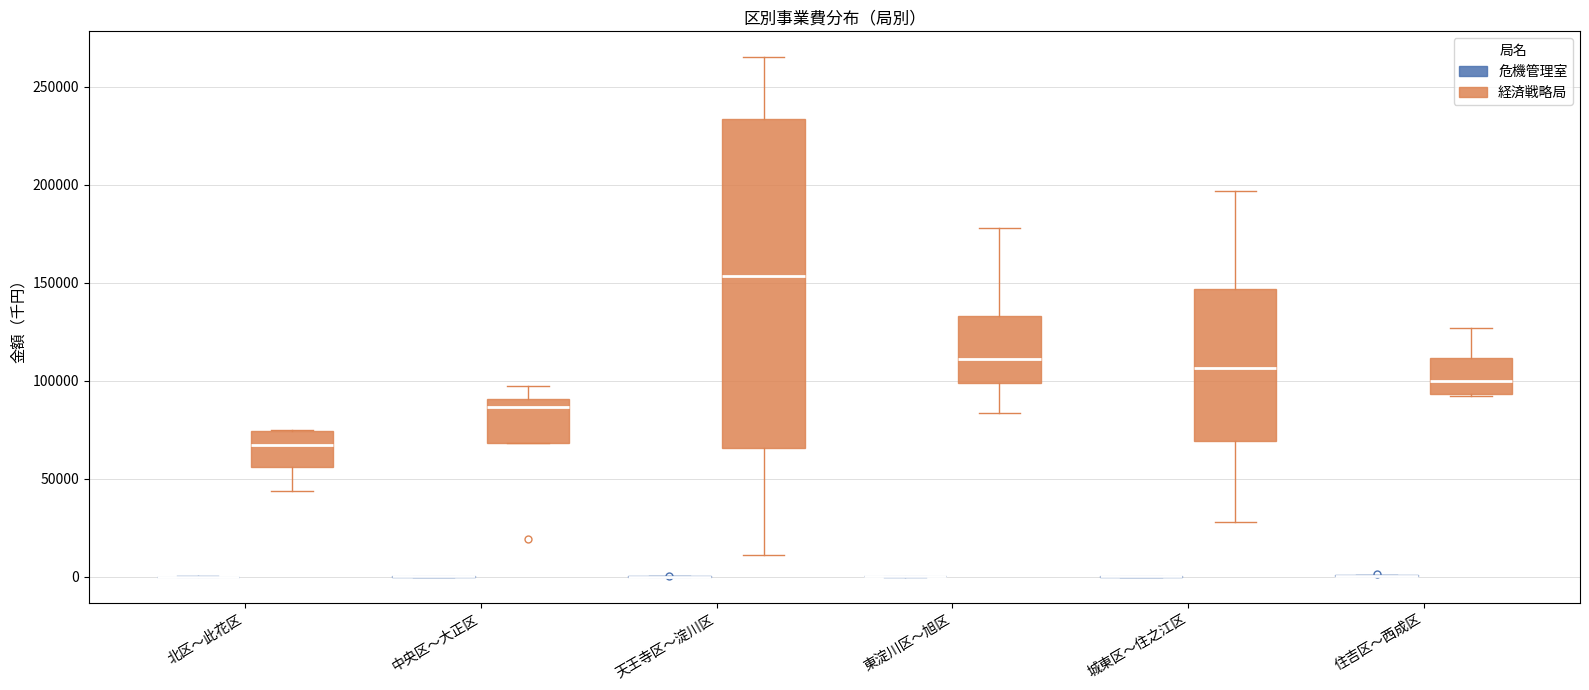

Reading left to right, read every box against the y-axis: the position of its median line, the range the box covers, and the ends of its whiskers. The values are not printed on the chart, so give them approximately, as read against the axis.

北区〜此花区 (危機管理室): box collapsed to a line at 0, whiskers 0 to 0
北区〜此花区 (経済戦略局): median 65000, box 55000 to 75000, whiskers 45000 to 75000
中央区〜大正区 (危機管理室): box collapsed to a line at 0, whiskers 0 to 0
中央区〜大正区 (経済戦略局): median 85000, box 70000 to 90000, whiskers 70000 to 95000
天王寺区〜淀川区 (危機管理室): box collapsed to a line at 0, whiskers 0 to 0
天王寺区〜淀川区 (経済戦略局): median 155000, box 65000 to 235000, whiskers 10000 to 265000
東淀川区〜旭区 (危機管理室): box collapsed to a line at 0, whiskers 0 to 0
東淀川区〜旭区 (経済戦略局): median 110000, box 100000 to 135000, whiskers 85000 to 180000
城東区〜住之江区 (危機管理室): box collapsed to a line at 0, whiskers 0 to 0
城東区〜住之江区 (経済戦略局): median 105000, box 70000 to 145000, whiskers 30000 to 195000
住吉区〜西成区 (危機管理室): box collapsed to a line at 0, whiskers 0 to 0
住吉区〜西成区 (経済戦略局): median 100000, box 95000 to 110000, whiskers 90000 to 125000